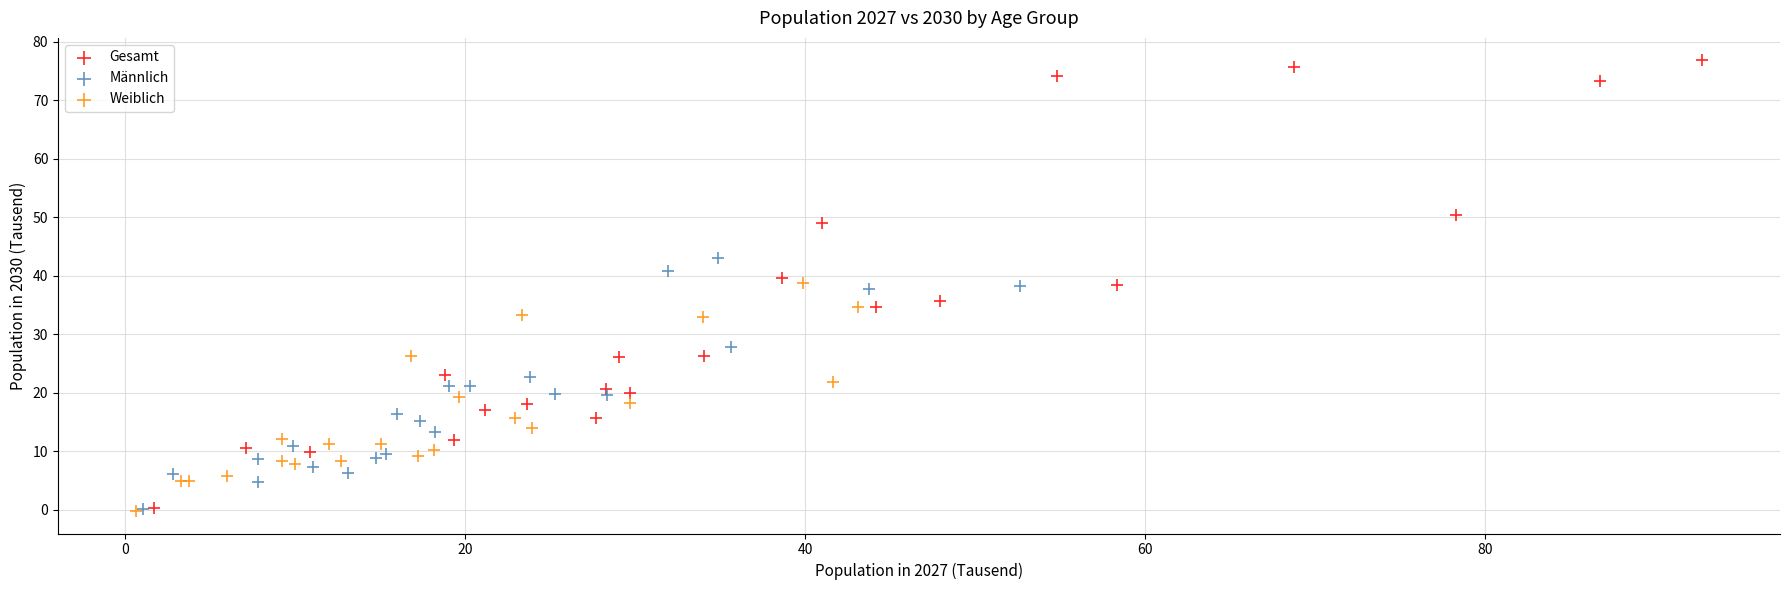

Which series contains the highest Y value?

Gesamt